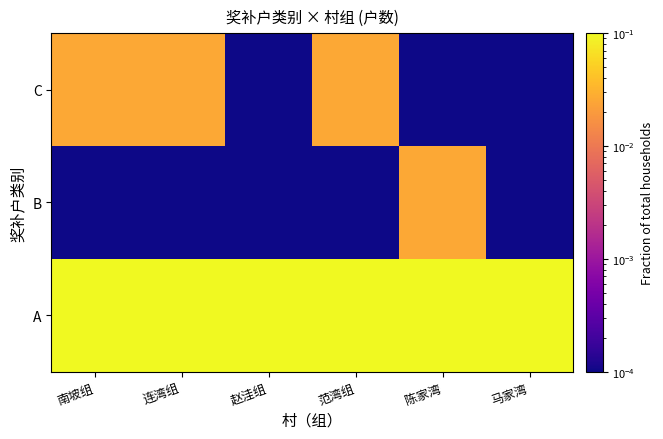

Reading left to right, transcribe all the data shown in this chart.

A: 南坡组=0.1	连湾组=0.1	赵洼组=0.3	范湾组=0.2	陈家湾=0.1	马家湾=0.1
B: 南坡组=0.0	连湾组=0.0	赵洼组=0.0	范湾组=0.0	陈家湾=0.0	马家湾=0.0
C: 南坡组=0.0	连湾组=0.0	赵洼组=0.0	范湾组=0.0	陈家湾=0.0	马家湾=0.0